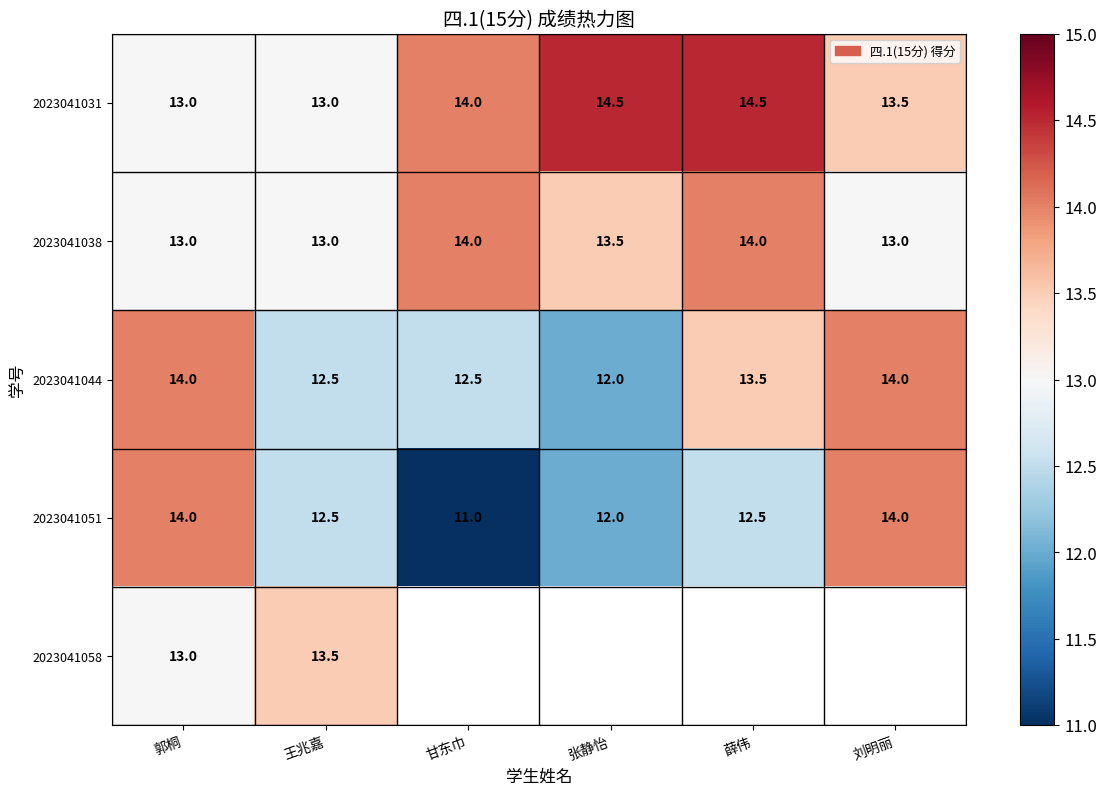

At which category does the chart reach its peak across all series?

张静怡